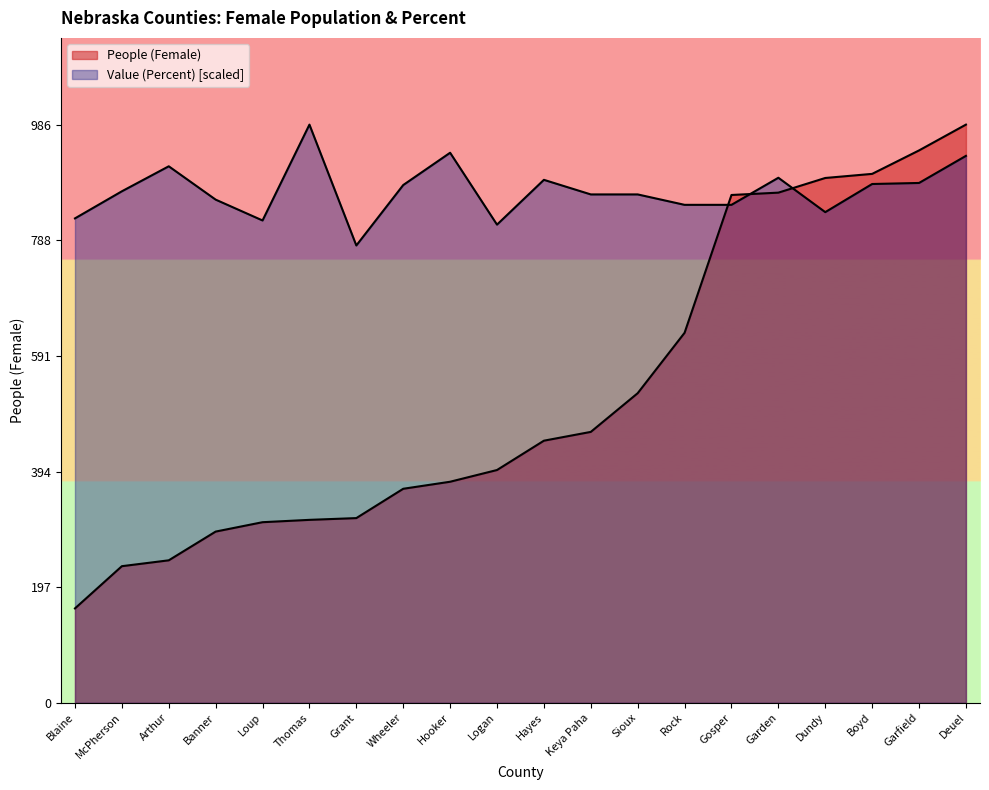

List the series in order of their overall mean, lowest first.

People (Female), Value (Percent)